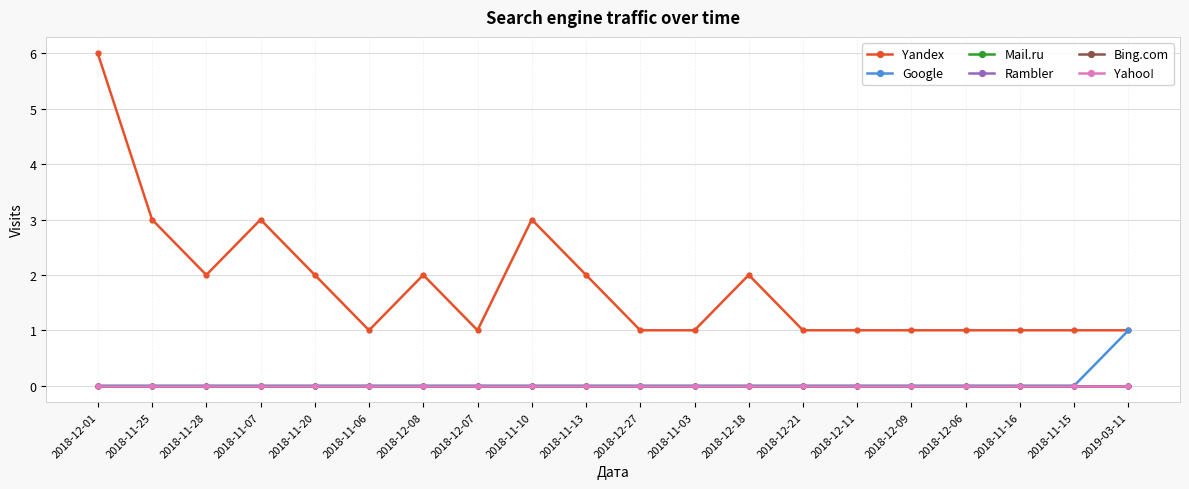

Is this an area chart (filled region under the line)?

No